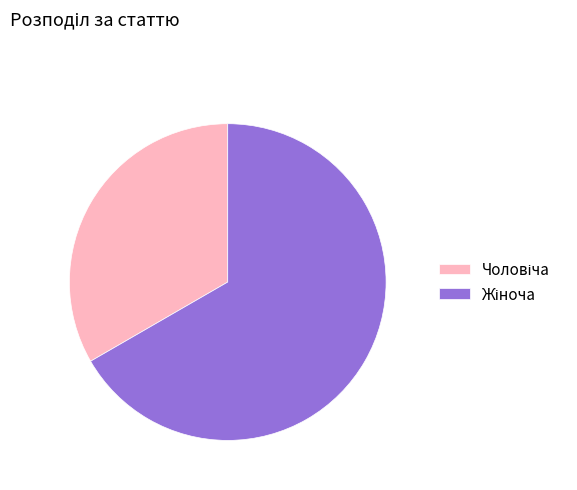

Is there a majority slice in this chart?

Yes